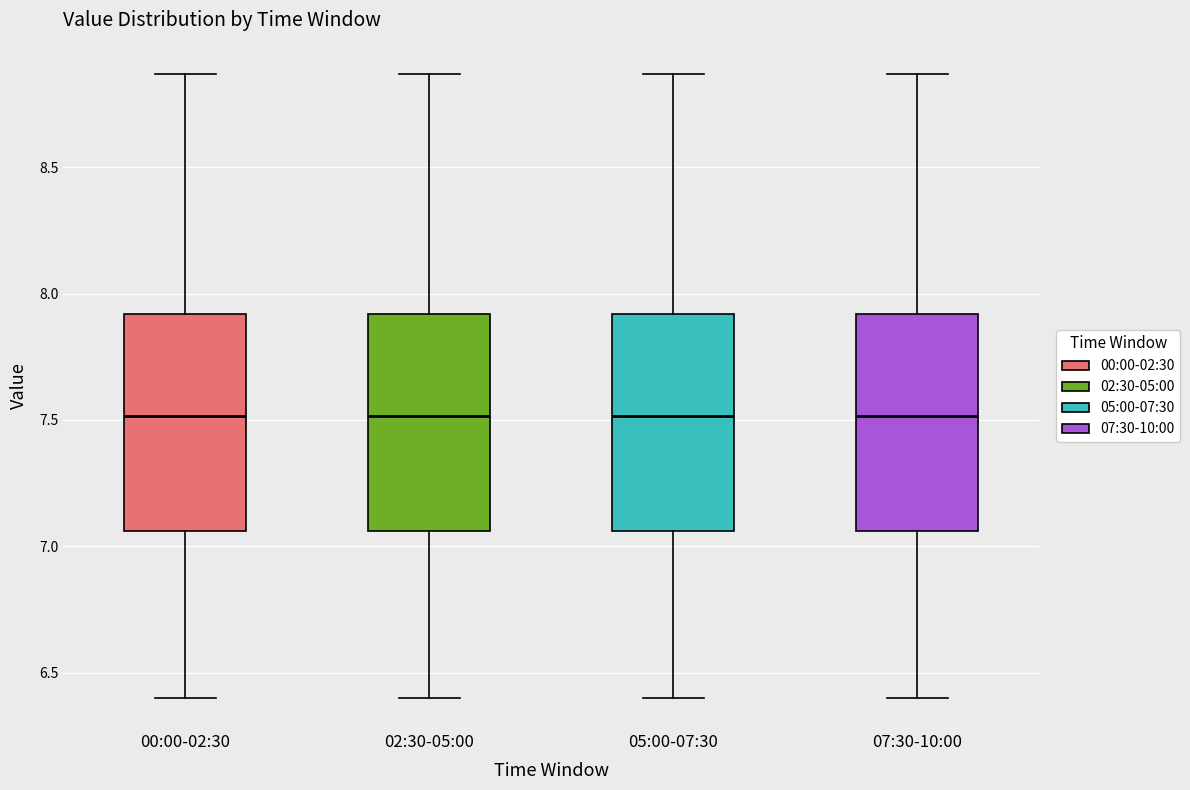

Where does the upper whisker of the box for 02:30-05:00 end on the y-axis? The values are not printed on the chart, so give them approximately, as read against the axis.

8.85